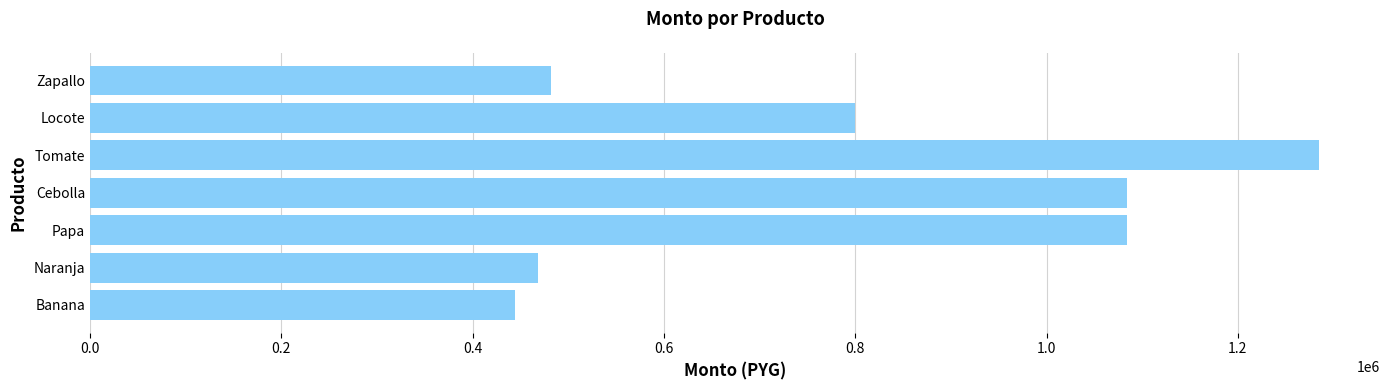

What is the difference between the maximum and minimum values?

840400